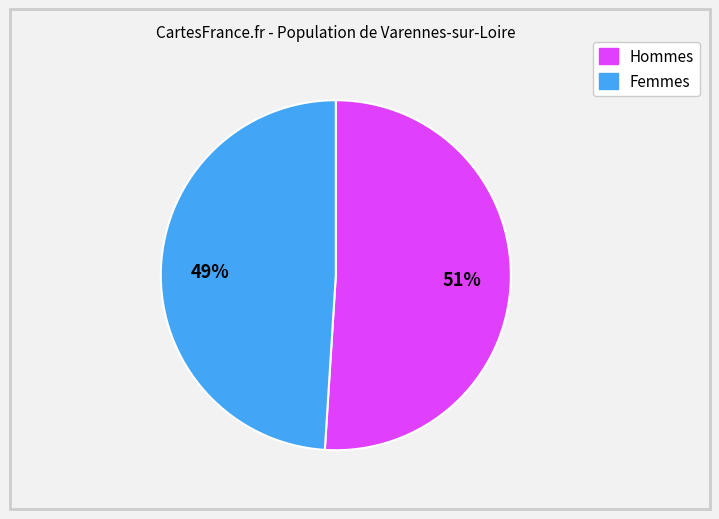

Is there a majority slice in this chart?

Yes